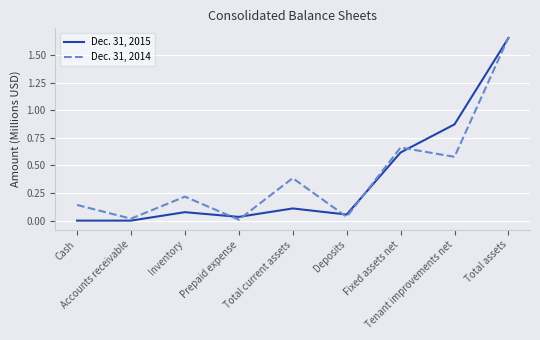

At which category does Dec. 31, 2014 reach its first local valley?

Accounts receivable